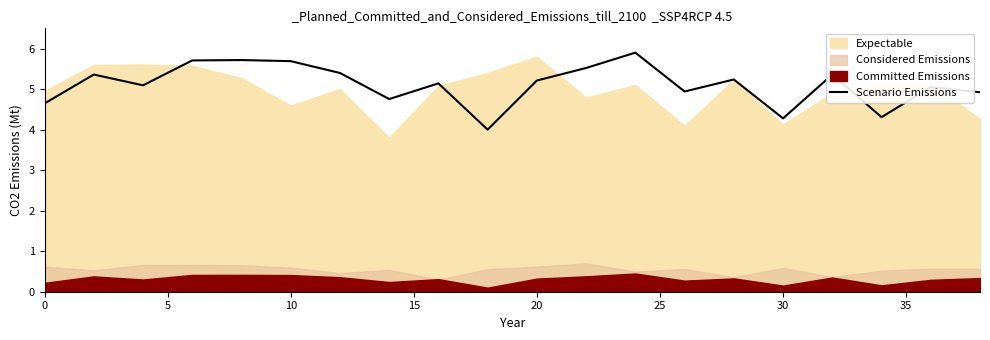

What is the maximum value for Scenario Emissions?

5.9